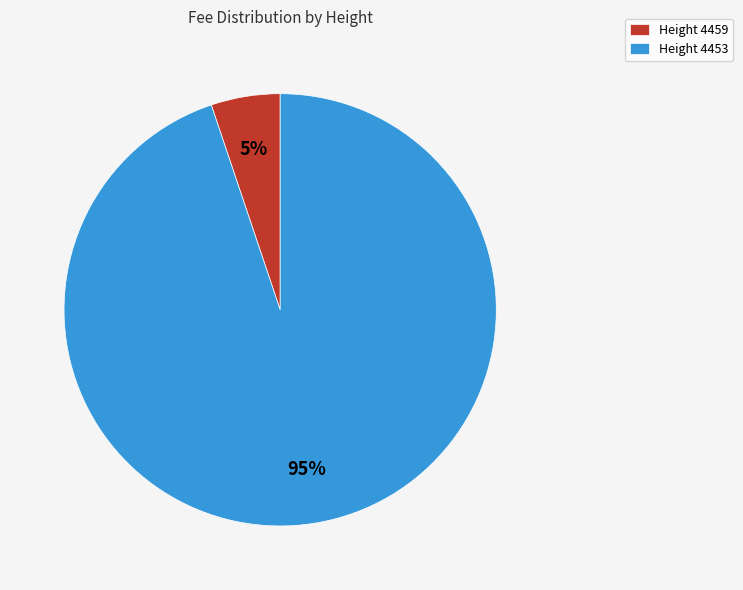

The Height 4453 slice represents 99% of the pie. True or false?

False